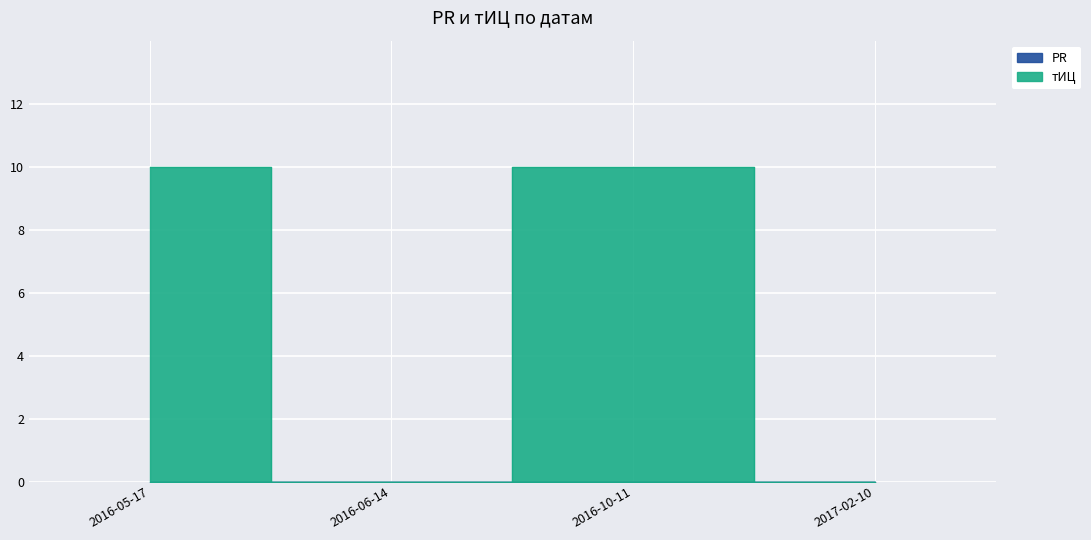

Where is the first local minimum?

2016-06-14